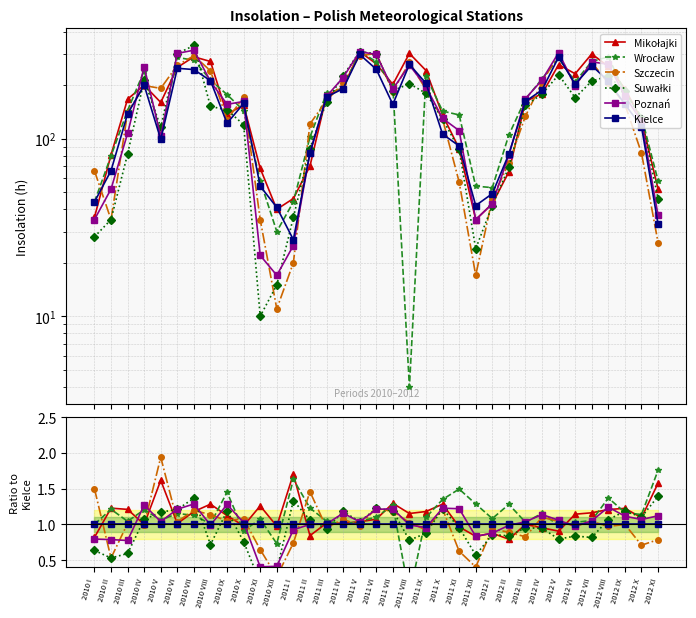

How many data points in Poznań are above 1?

21